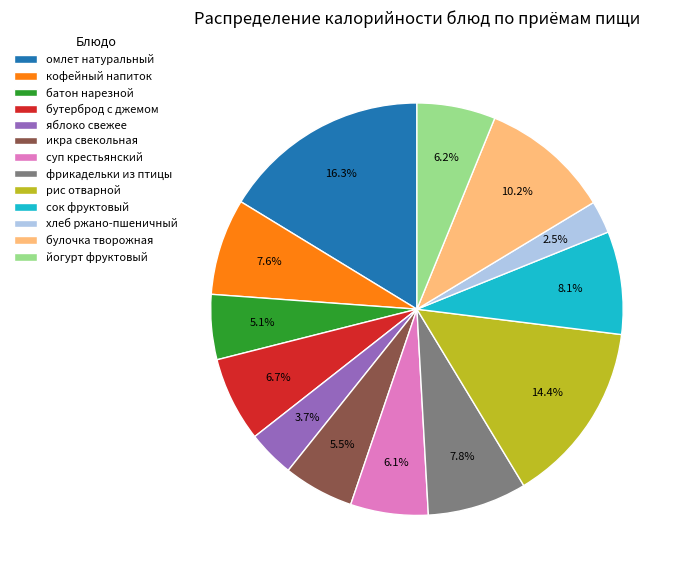

True or false: фрикадельки из птицы accounts for 8% of the total.

True